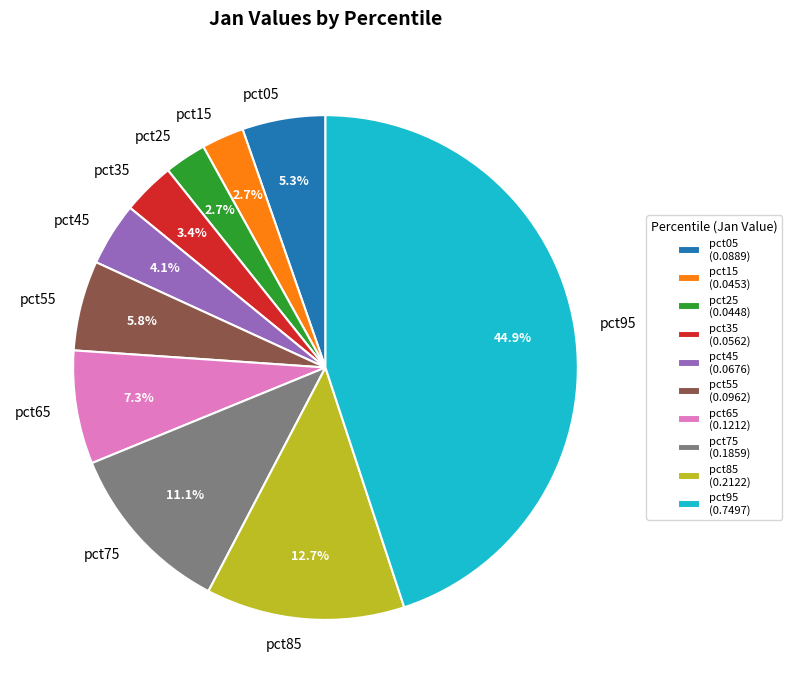

Is pct65 the majority of the pie?

No